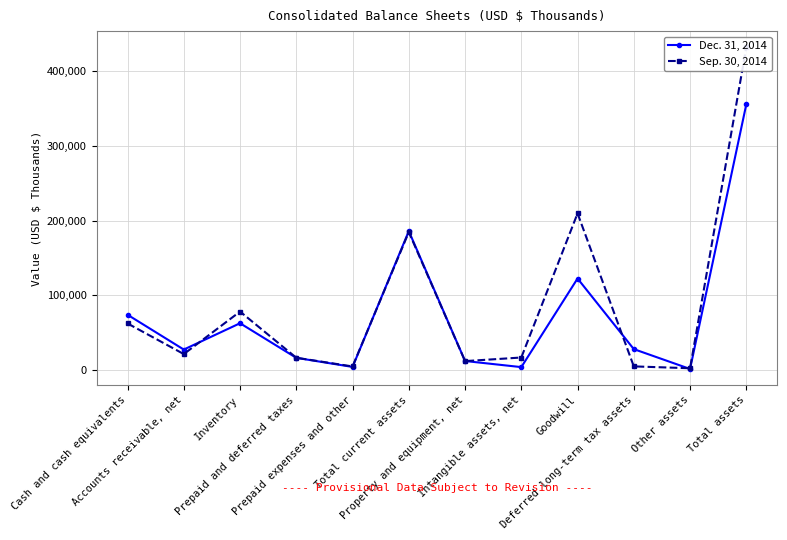

Reading left to right, list all the values displayed in this chart.

Dec. 31, 2014: Cash and cash equivalents=74222	Accounts receivable, net=27719	Inventory=62888	Prepaid and deferred taxes=16650	Prepaid expenses and other=4516	Total current assets=185995	Property and equipment, net=12414	Intangible assets, net=4262	Goodwill=122640	Deferred long-term tax assets=28305	Other assets=1805	Total assets=355421
Sep. 30, 2014: Cash and cash equivalents=62598	Accounts receivable, net=21688	Inventory=78478	Prepaid and deferred taxes=16777	Prepaid expenses and other=5156	Total current assets=184697	Property and equipment, net=12283	Intangible assets, net=17099	Goodwill=209656	Deferred long-term tax assets=5236	Other assets=2747	Total assets=431718